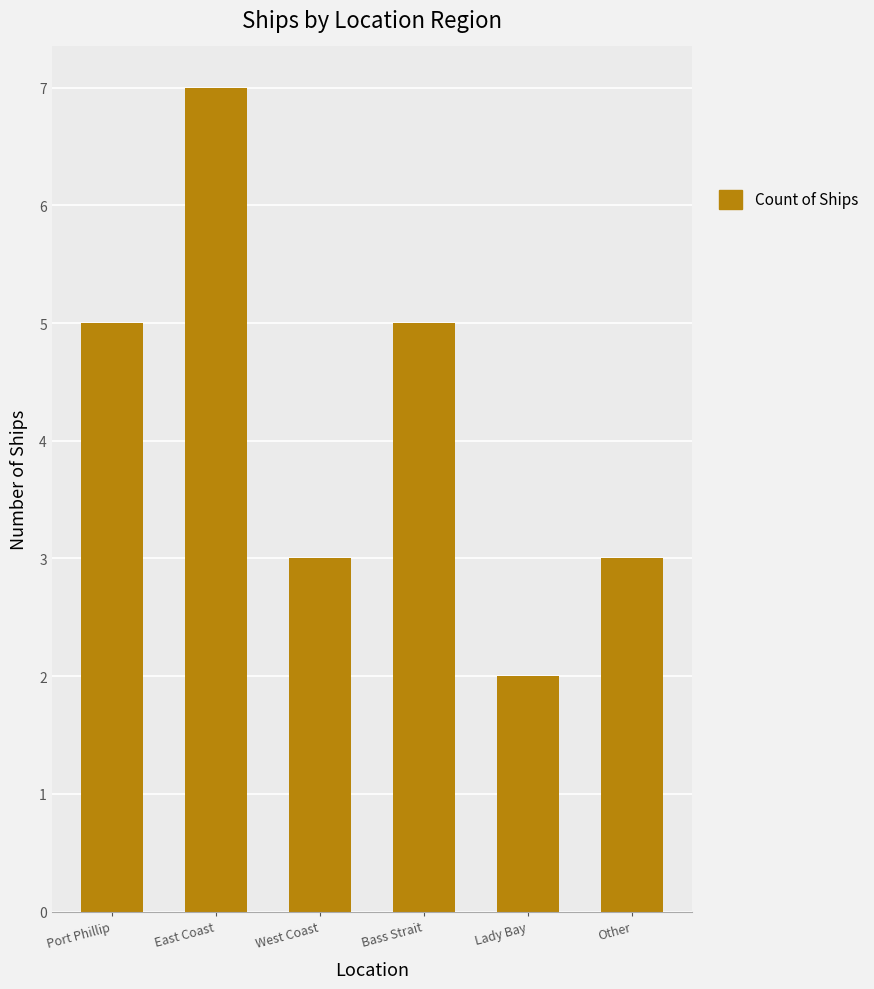

How many values are below 5?

3